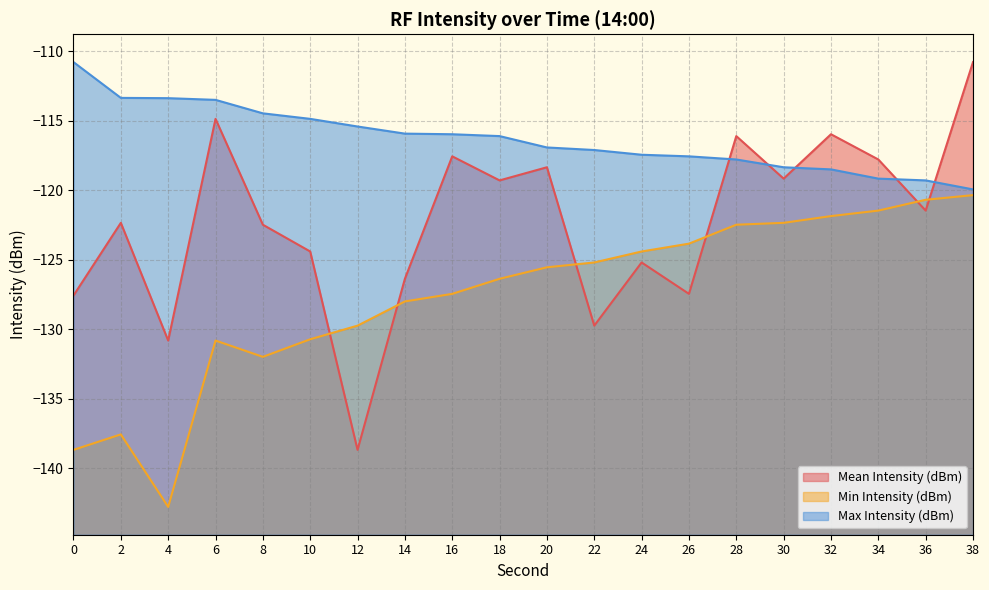

True or false: Mean Intensity (dBm) and Min Intensity (dBm) intersect in this chart.

True